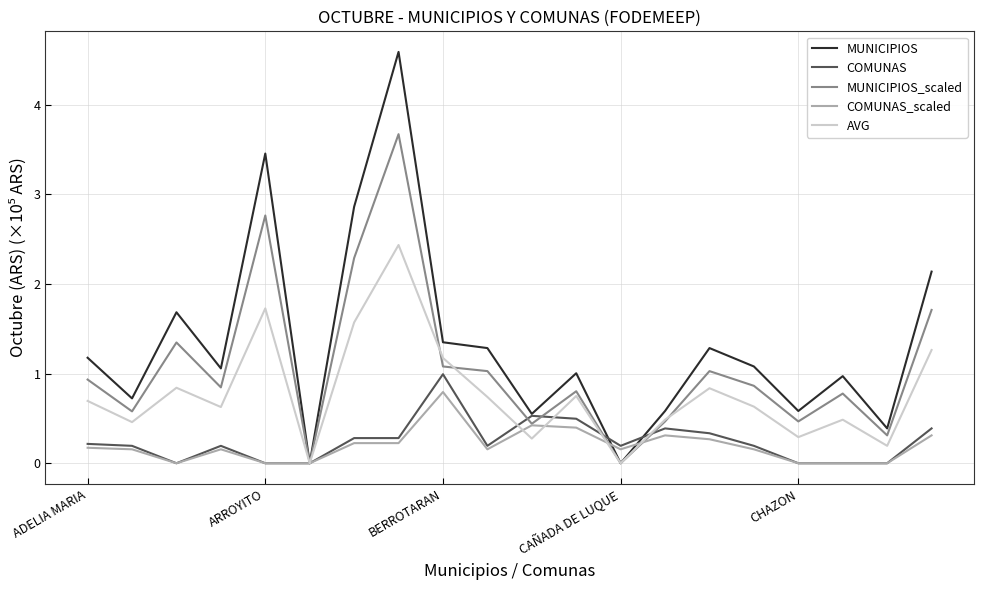

What are all the series names shown in the legend?

MUNICIPIOS, COMUNAS, MUNICIPIOS_scaled, COMUNAS_scaled, AVG